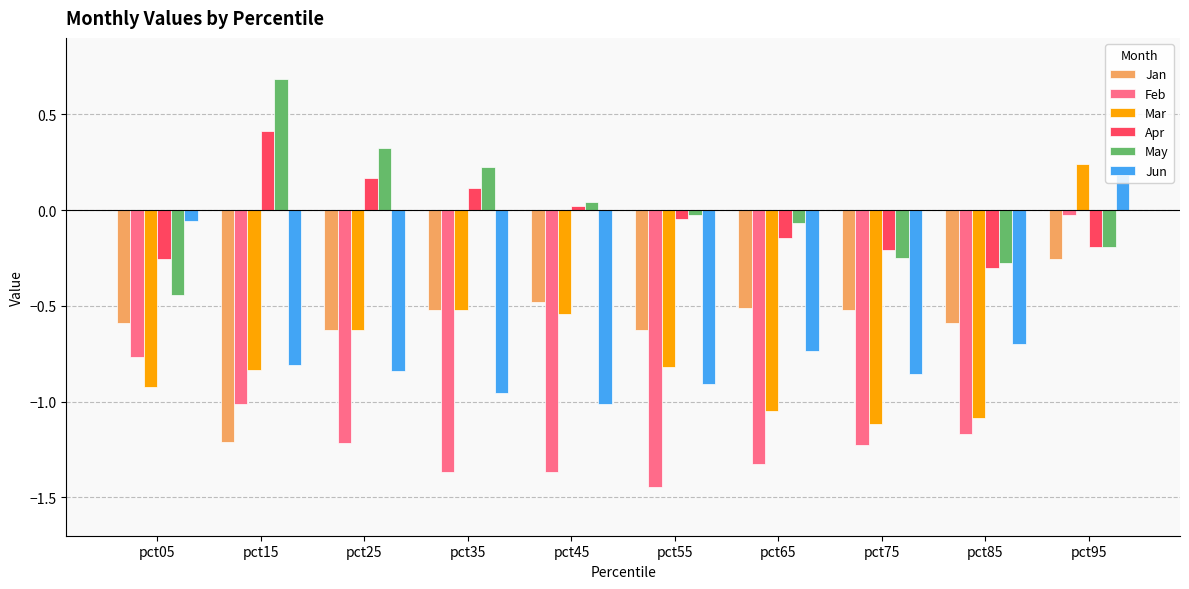

At which label is Jun closest to 0?

pct05